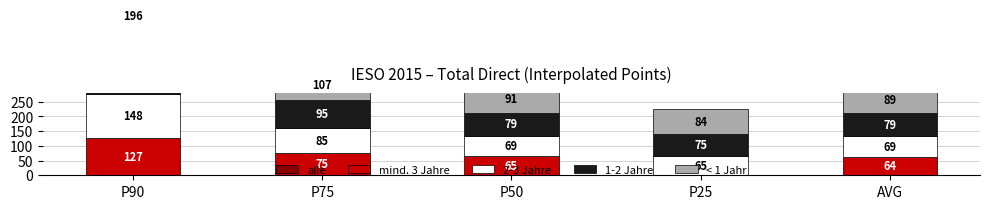

At which label does alle reach its peak?

P90